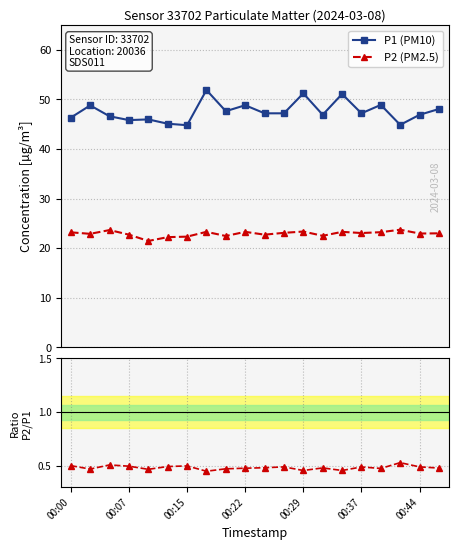

True or false: P2/P1 ratio has more than 1 interior local peaks.

True